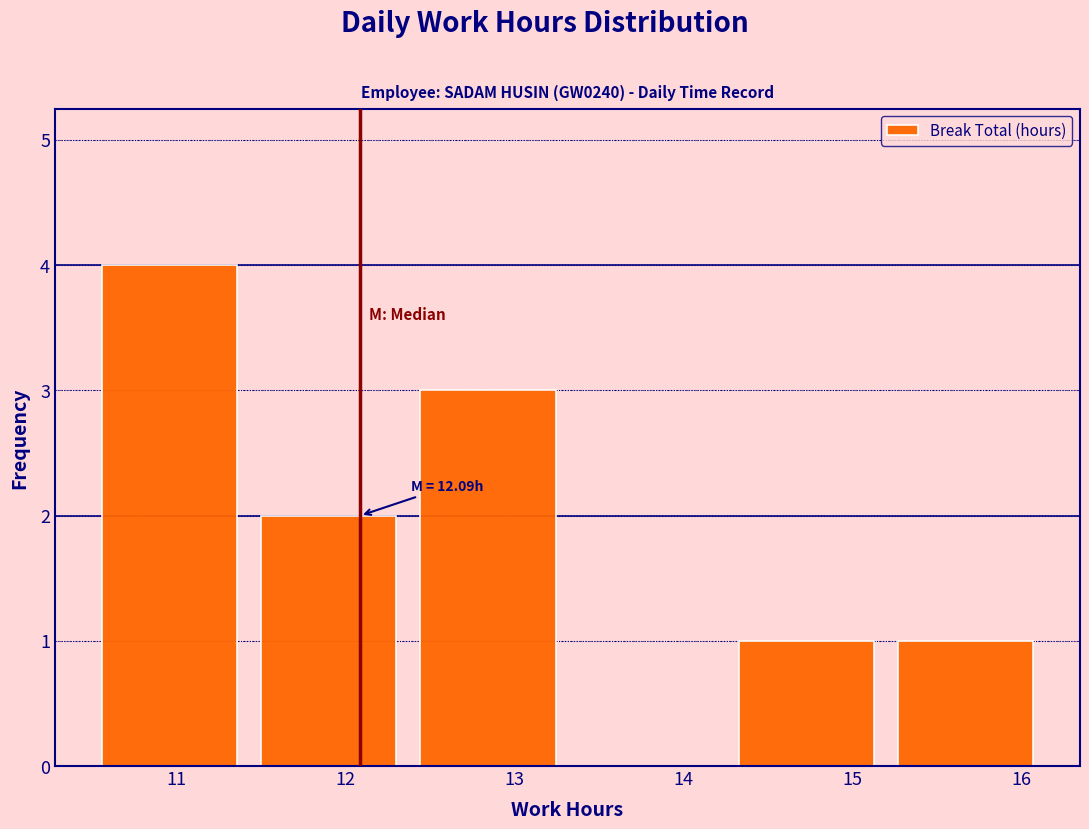

Over which range of the x-axis is the bar tallest?

10.5 to 11.4